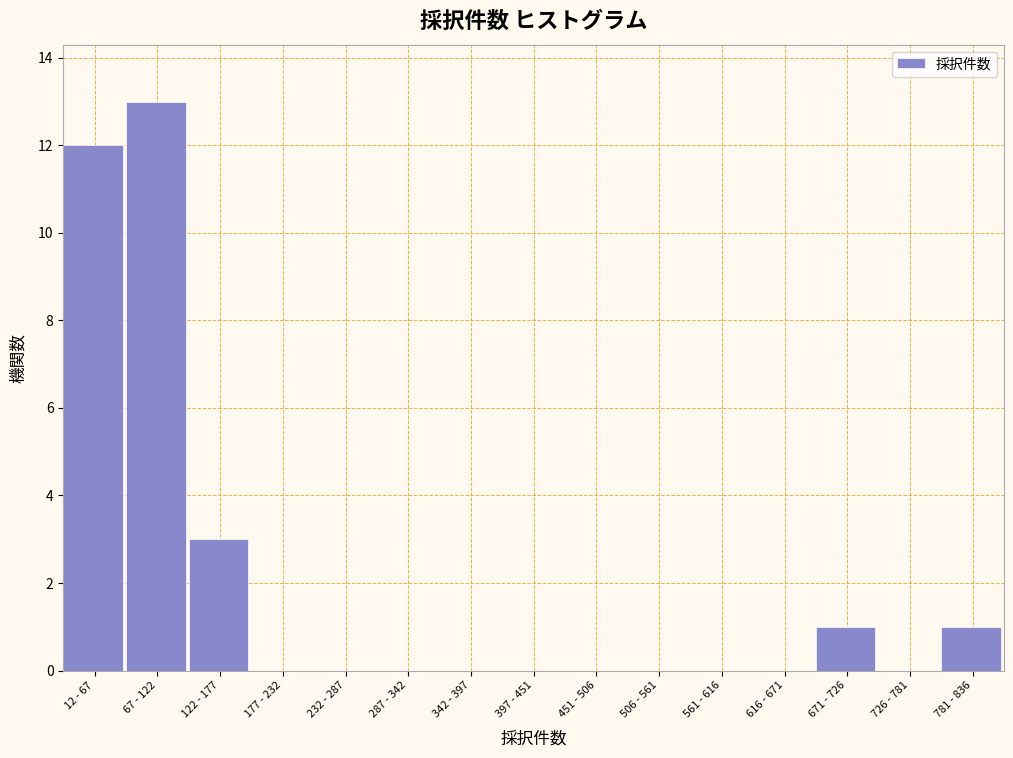

Reading left to right, list all the values displayed in this chart.

12 - 67=12	67 - 122=13	122 - 177=3	177 - 232=0	232 - 287=0	287 - 342=0	342 - 397=0	397 - 451=0	451 - 506=0	506 - 561=0	561 - 616=0	616 - 671=0	671 - 726=1	726 - 781=0	781 - 836=1